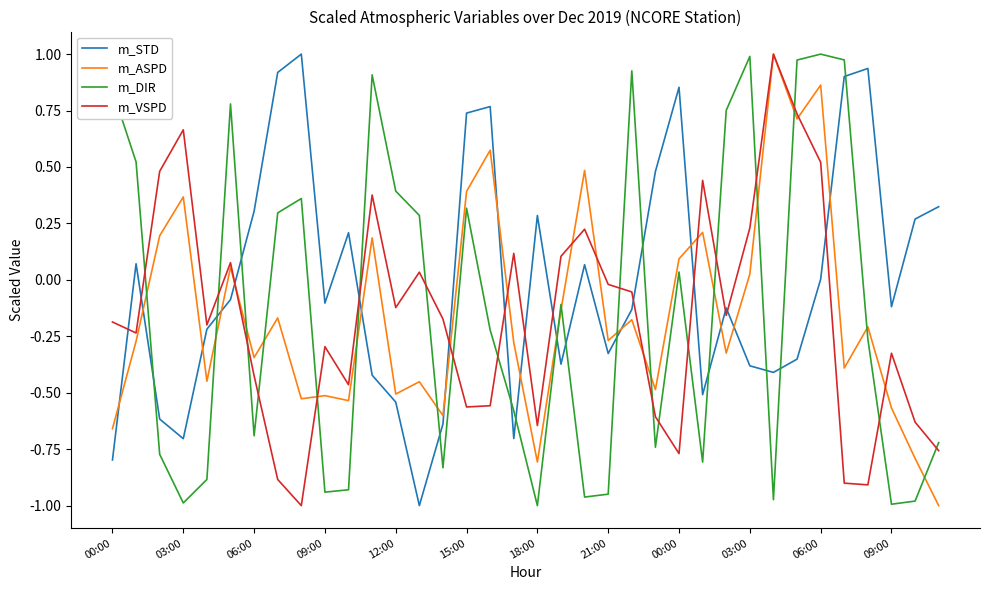

Which series has the largest total across all categories?

m_STD